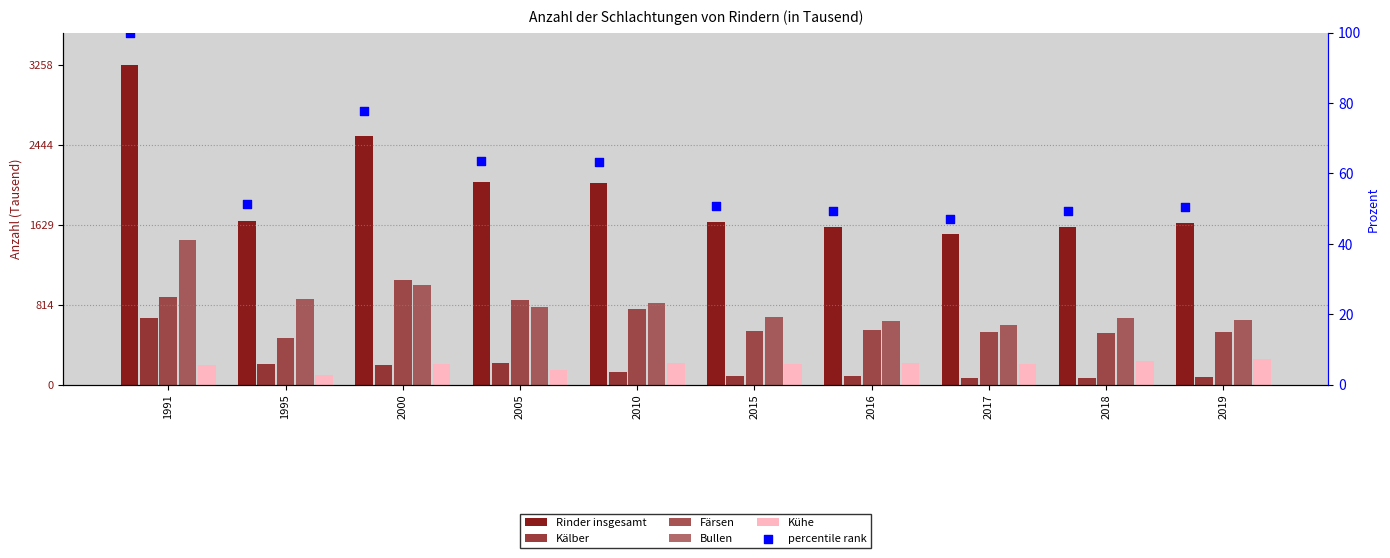

At how many categories does at least one series exceed 1493?

10